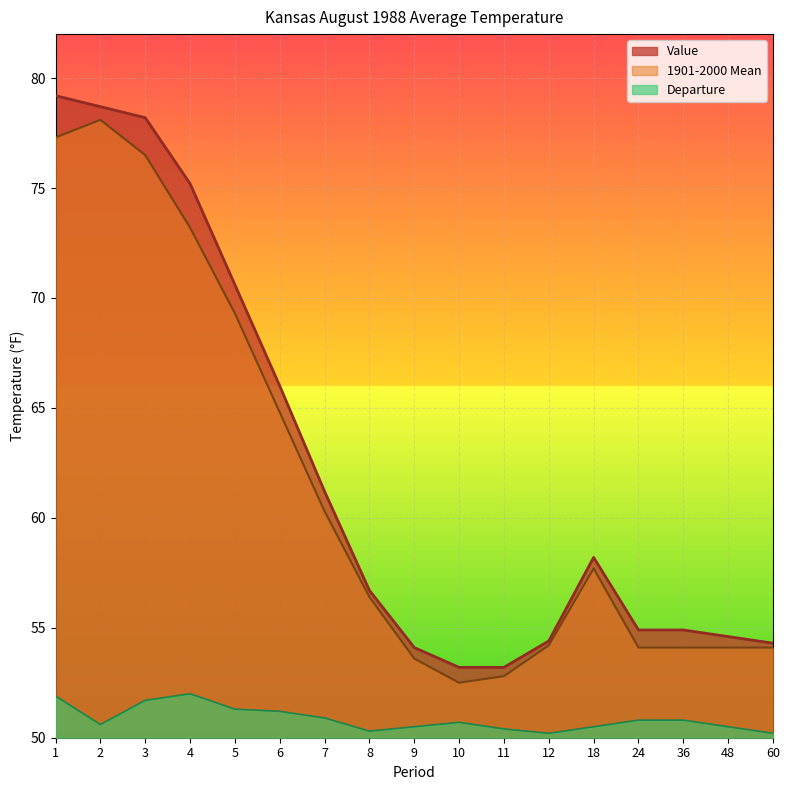

What is the sum of all 1901-2000 Mean values?

1043.1